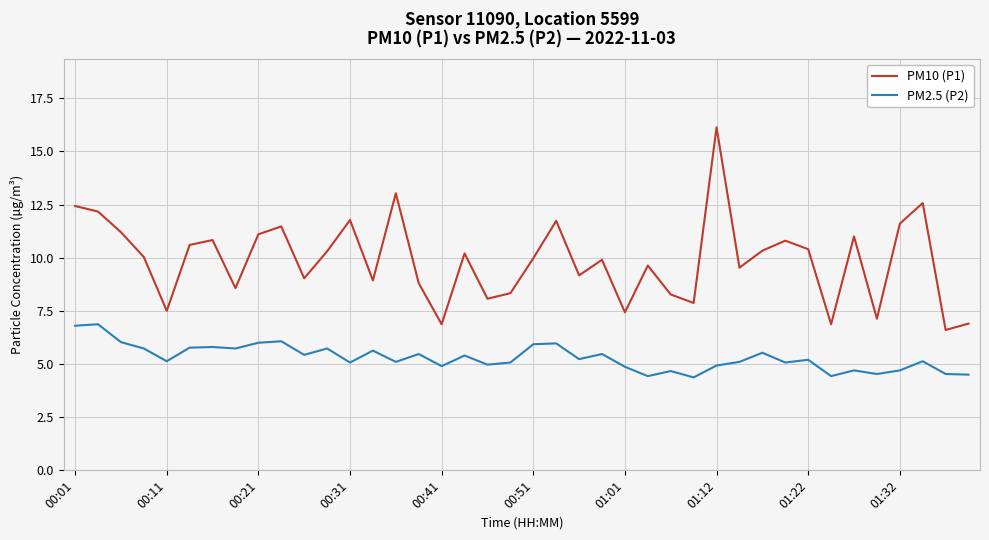

Which series has the widest spread of values?

PM10 (P1)